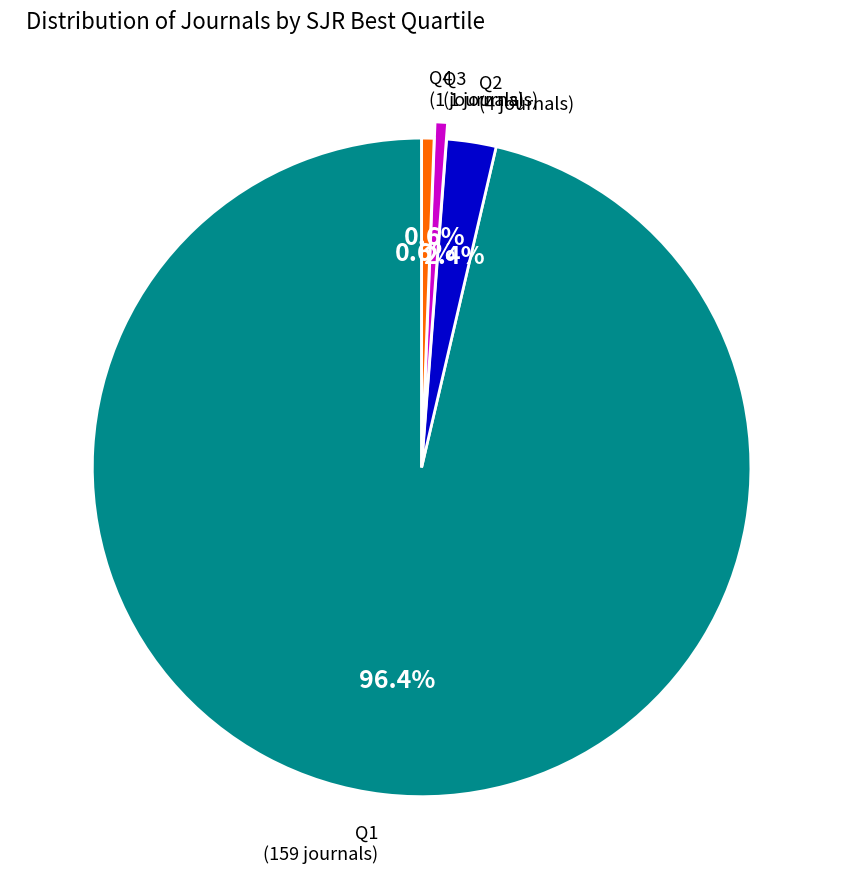

Is there a majority slice in this chart?

Yes